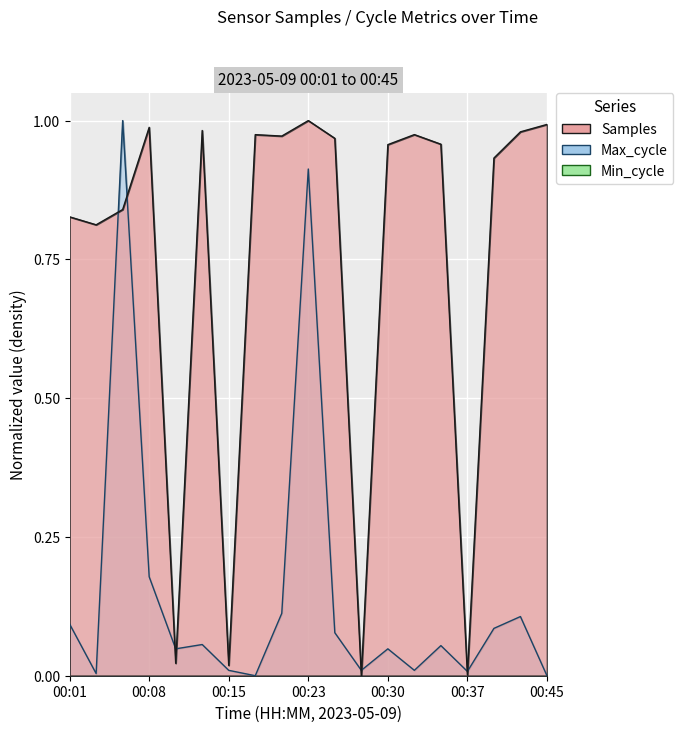

What is the total value across all series at 00:40?

1.0